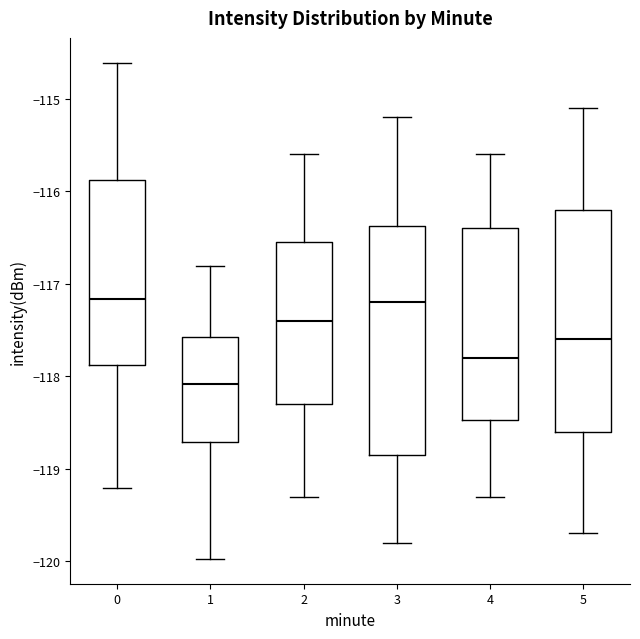

Reading left to right, transcribe this box plot: for each box, give where its median line is, the range the box spans, and where its two whiskers end, as read against the y-axis. The values are not printed on the chart, so give them approximately, as read against the axis.

0: median -117.2, box -117.9 to -115.9, whiskers -119.2 to -114.6
1: median -118.1, box -118.7 to -117.6, whiskers -120.0 to -116.8
2: median -117.4, box -118.3 to -116.5, whiskers -119.3 to -115.6
3: median -117.2, box -118.8 to -116.4, whiskers -119.8 to -115.2
4: median -117.8, box -118.5 to -116.4, whiskers -119.3 to -115.6
5: median -117.6, box -118.6 to -116.2, whiskers -119.7 to -115.1